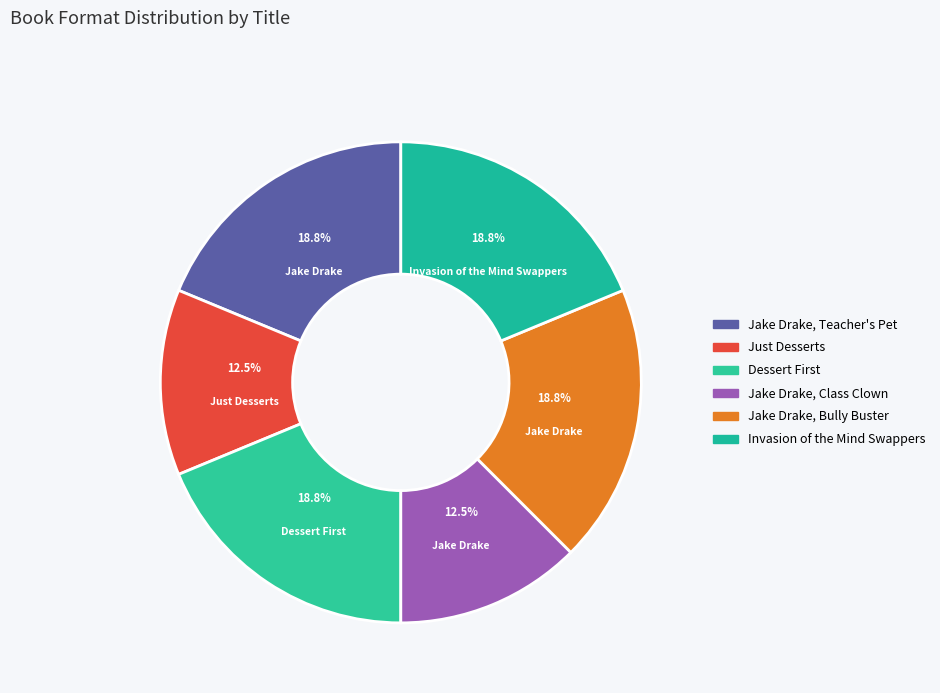

Does Just Desserts account for over 50% of the chart?

No